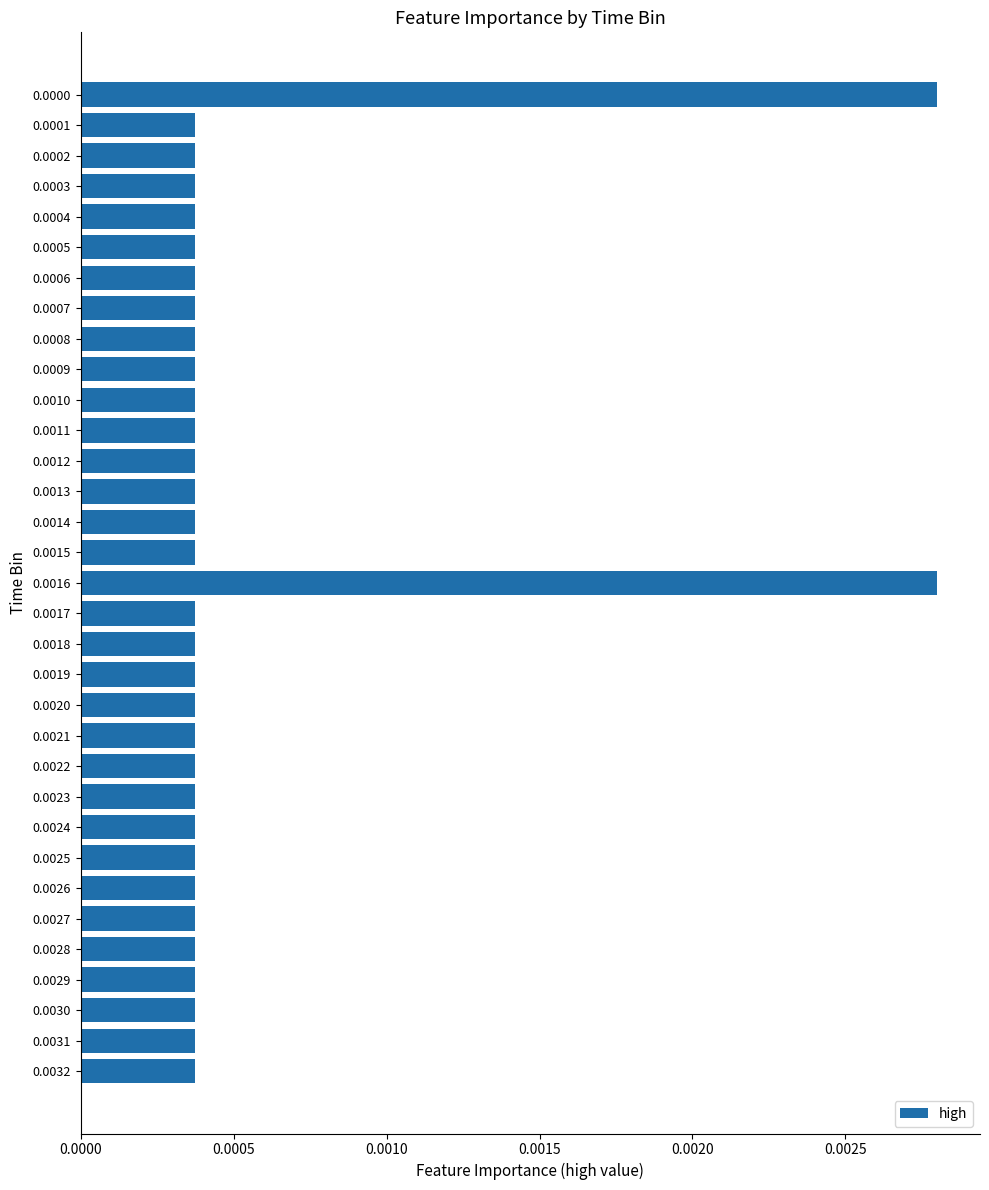

Count the values in the range 0 to 1.

33